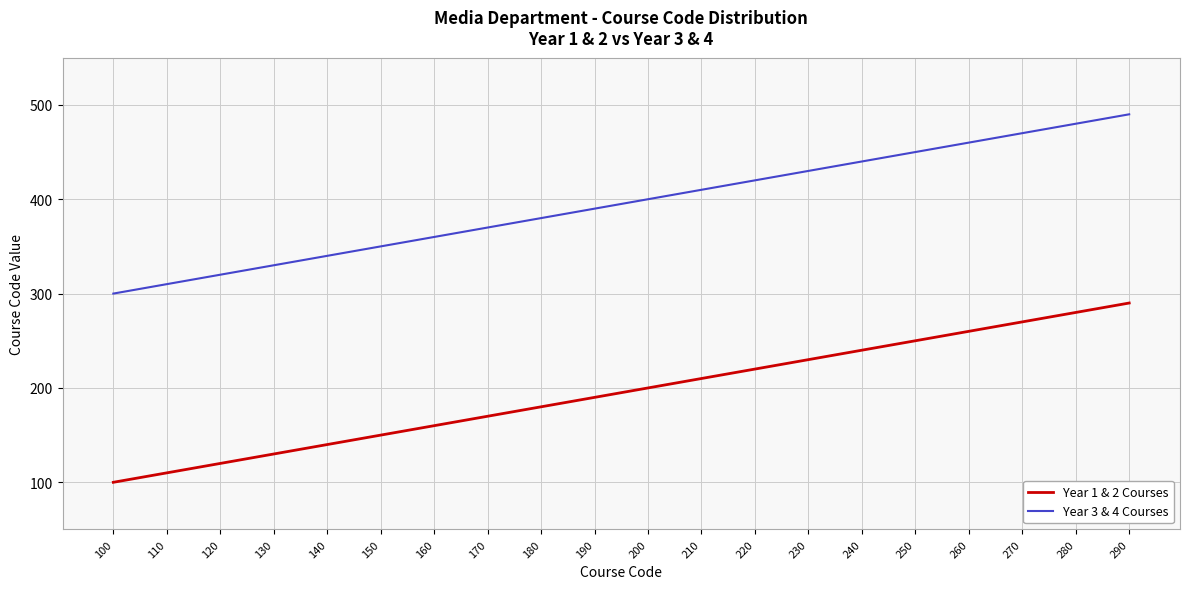

What is the sum of all Year 1 & 2 Courses values?

3900